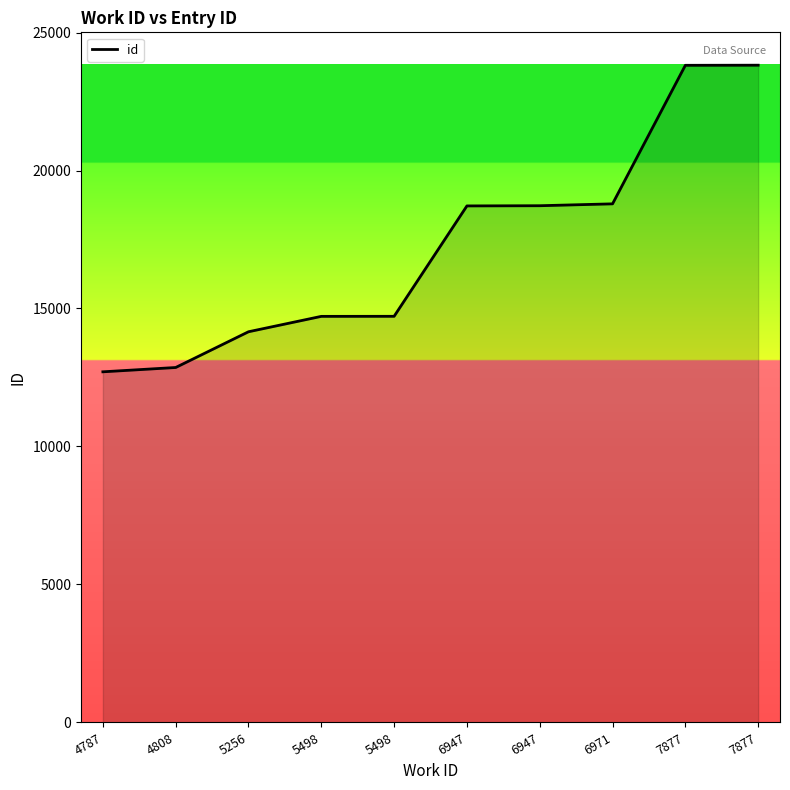

At which label is the value closest to 18261?

6947